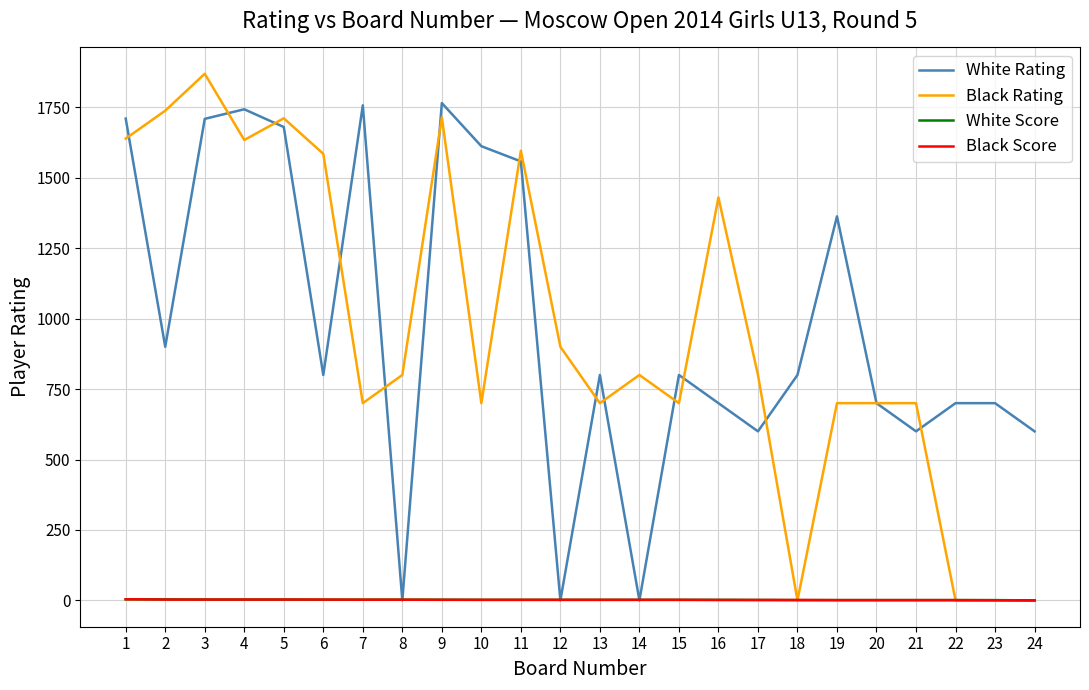

Which series changed the most between 4 and 19?

Black Rating